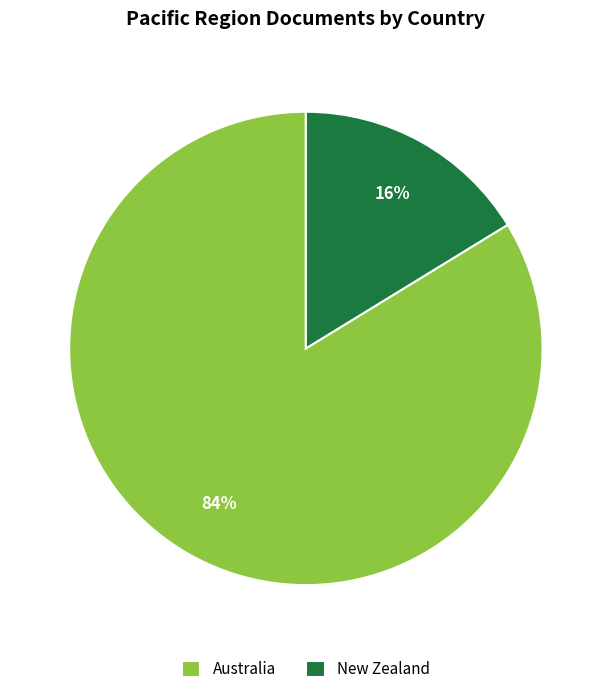

To the nearest percent, what is the combined percentage of Australia and New Zealand?

100%